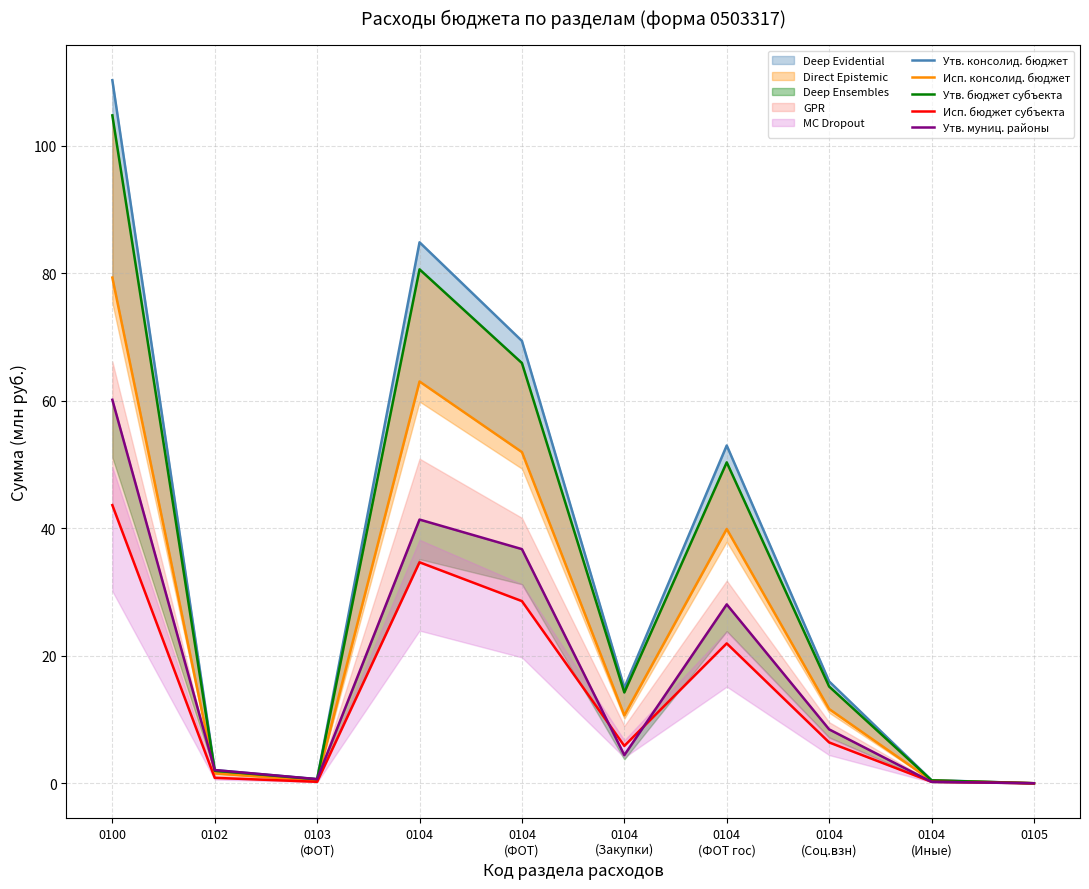

Reading right to left, transcribe all the data shown in this chart.

Утв. консолид. бюджет: 0.0	0.5	16.0	53.0	15.0	69.4	84.8	0.6	2.1	110.3
Исп. консолид. бюджет: 0.0	0.4	11.6	39.9	10.7	51.9	63.0	0.4	1.5	79.3
Утв. бюджет субъекта: 0.0	0.5	15.2	50.3	14.2	65.9	80.6	0.6	2.0	104.8
Исп. бюджет субъекта: 0.0	0.2	6.4	21.9	5.9	28.6	34.7	0.2	0.8	43.6
Утв. муниц. районы: 0.0	0.2	8.5	28.1	4.4	36.7	41.4	0.6	2.1	60.1